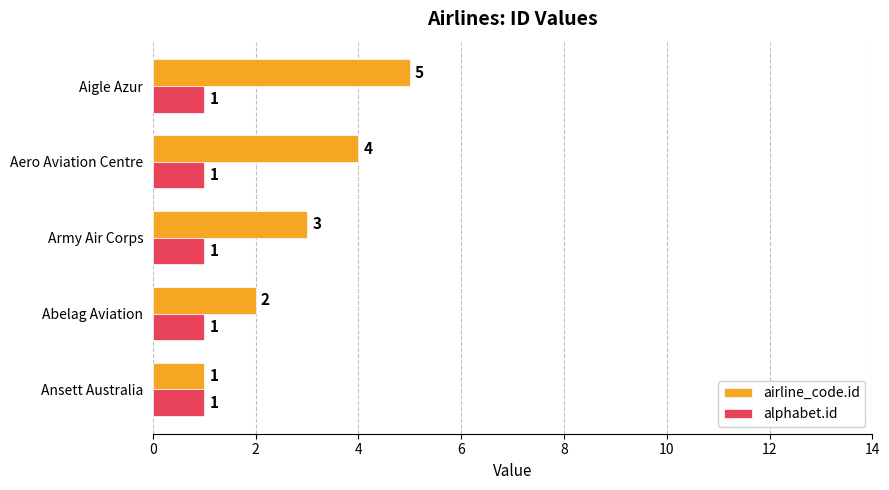

What is the total value across all series at Aero Aviation Centre?

5